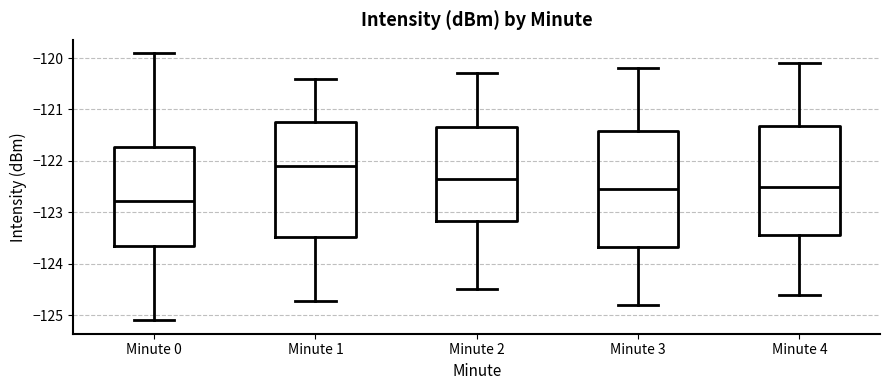

Reading left to right, read every box against the y-axis: the position of its median line, the range the box covers, and the ends of its whiskers. The values are not printed on the chart, so give them approximately, as read against the axis.

Minute 0: median -122.8, box -123.6 to -121.7, whiskers -125.1 to -119.9
Minute 1: median -122.1, box -123.5 to -121.2, whiskers -124.7 to -120.4
Minute 2: median -122.3, box -123.2 to -121.3, whiskers -124.5 to -120.3
Minute 3: median -122.5, box -123.7 to -121.4, whiskers -124.8 to -120.2
Minute 4: median -122.5, box -123.4 to -121.3, whiskers -124.6 to -120.1